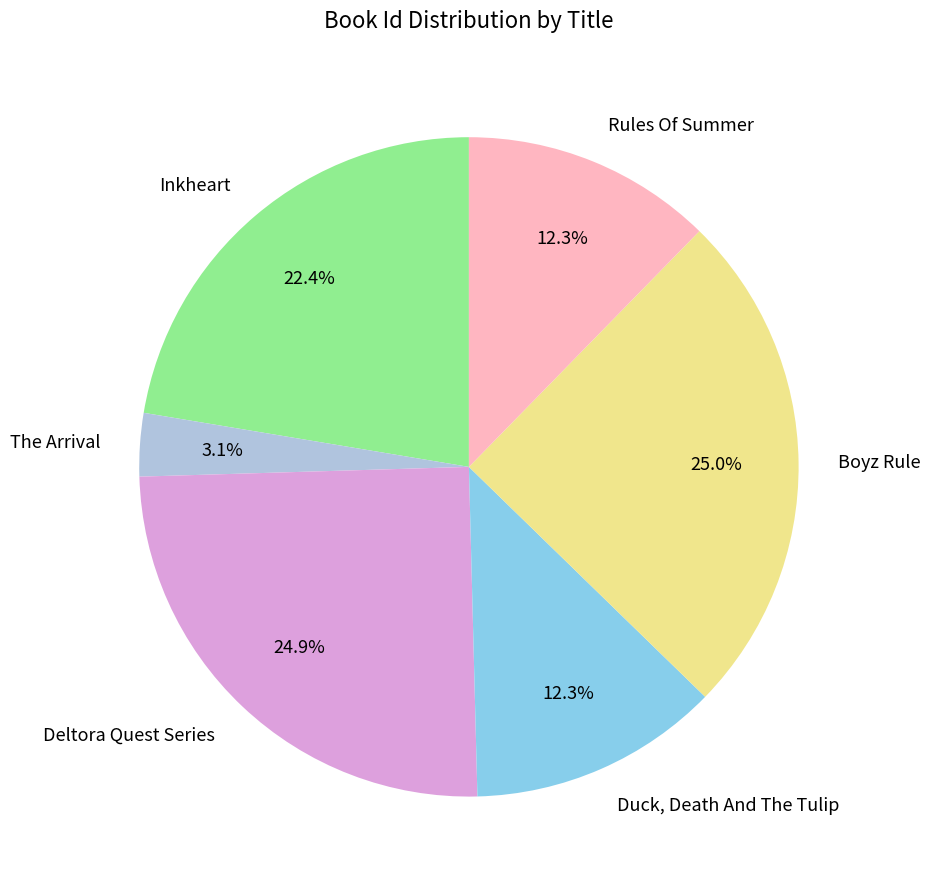

Is there a majority slice in this chart?

No